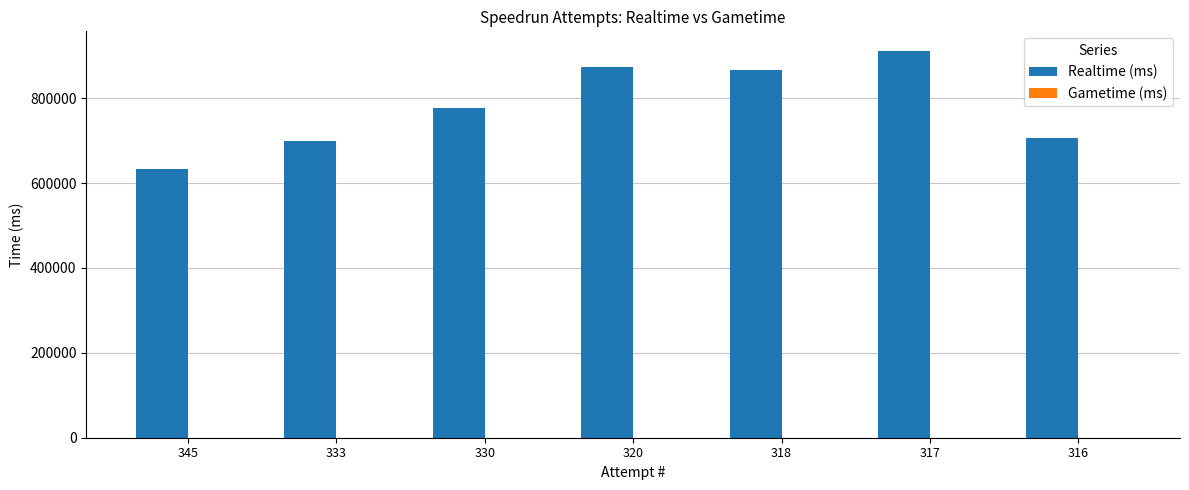

What is the approximate value at 333, to the nearest 50?

700050